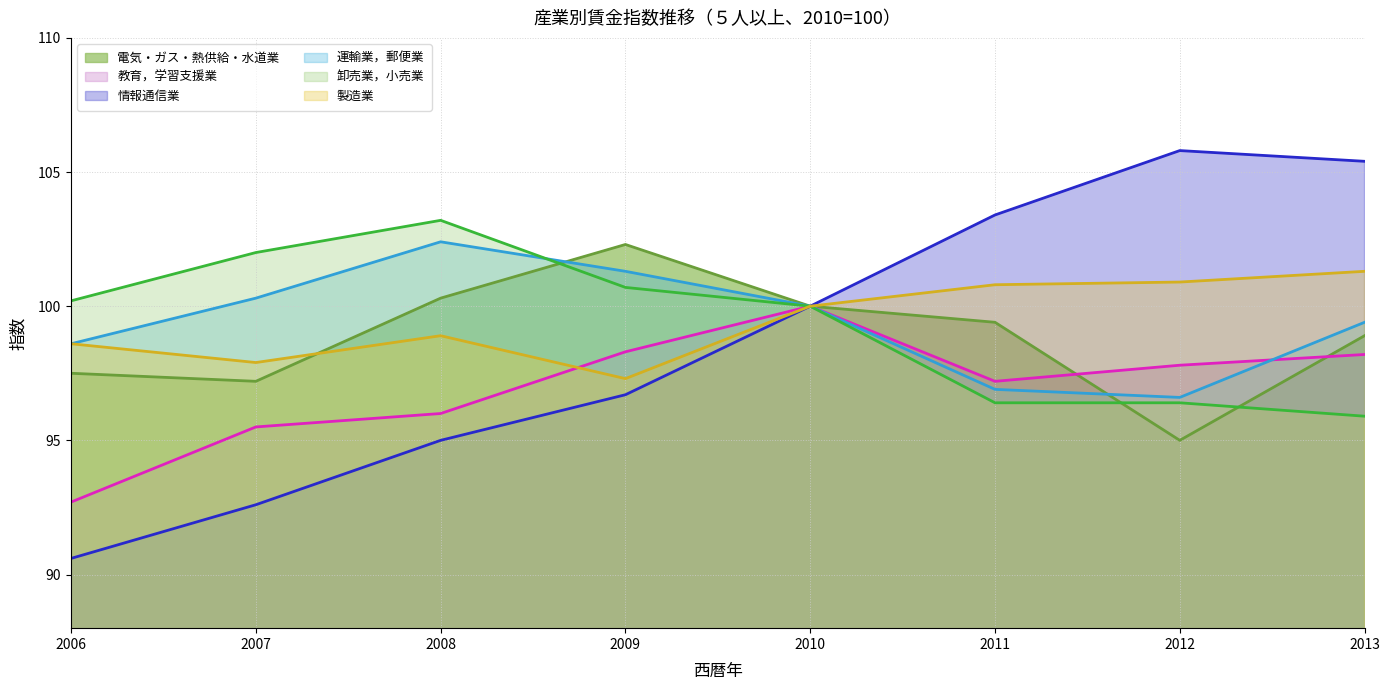

How many distinct data groups are displayed?

6